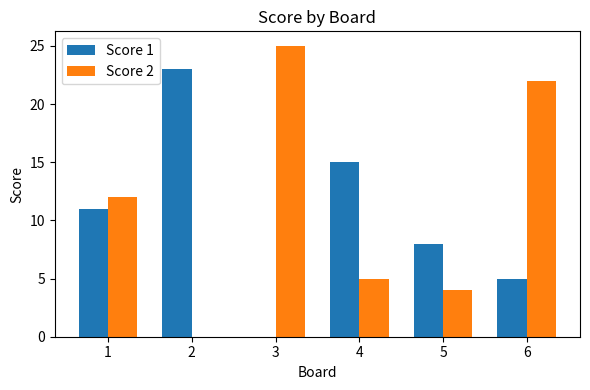

What is the highest value of the Score 1 series?

23